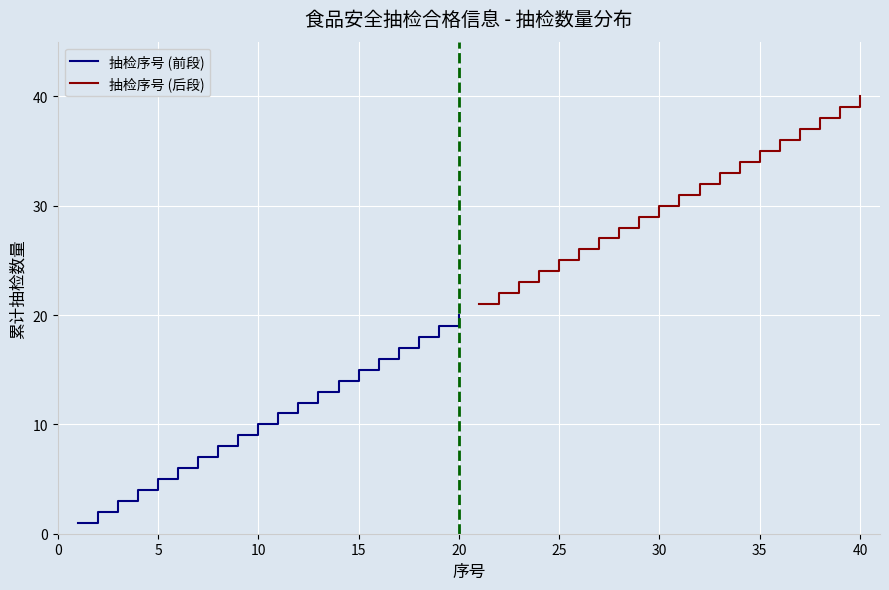

True or false: 抽检序号 (前段) and 抽检序号 (后段) cross at least once.

False